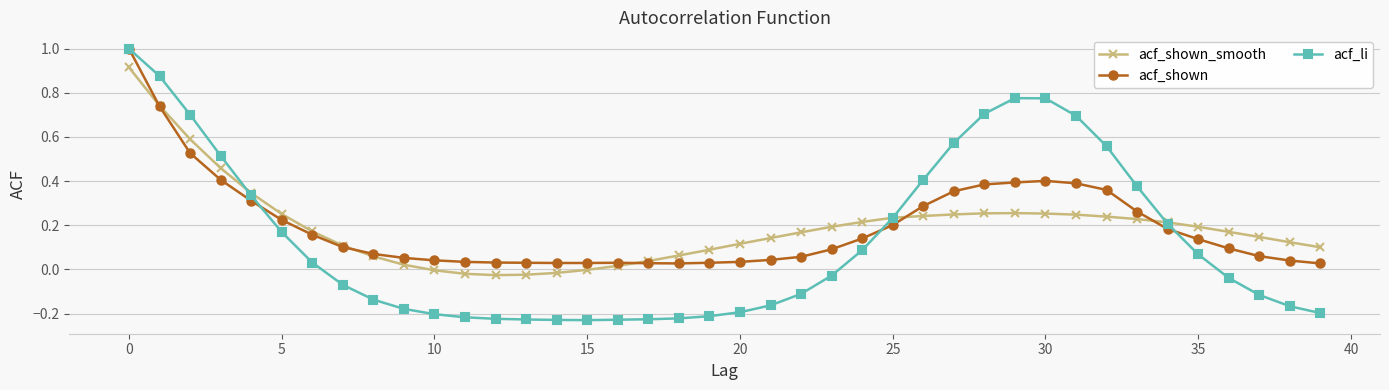

How many intersections are there between acf_shown_smooth and acf_li?

3